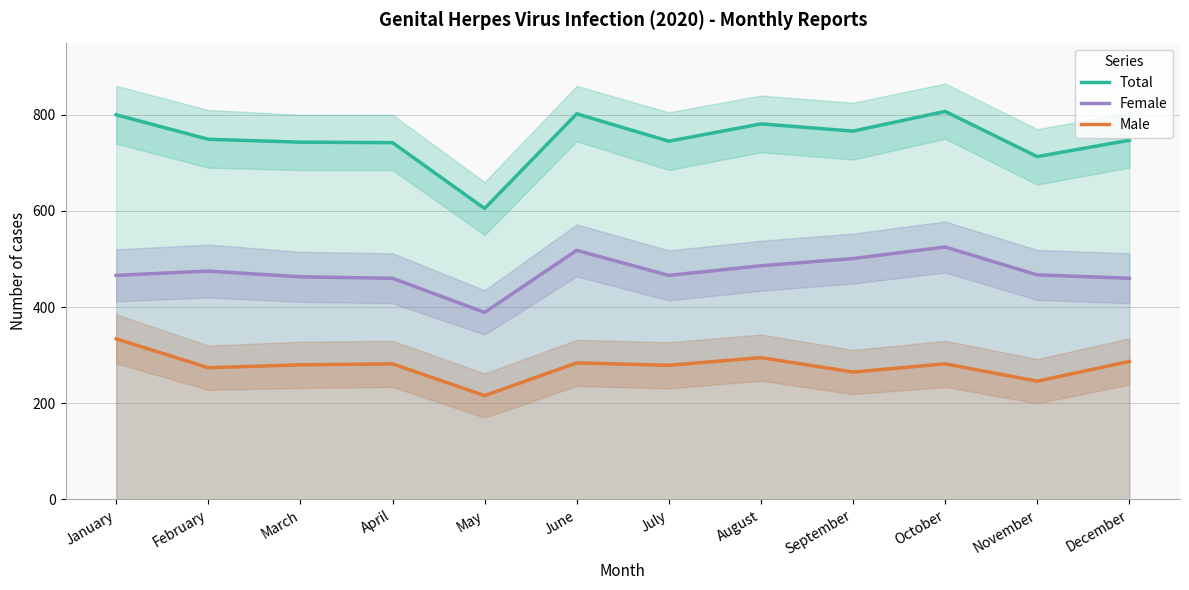

Is it true that Male equals 391 at August?

False